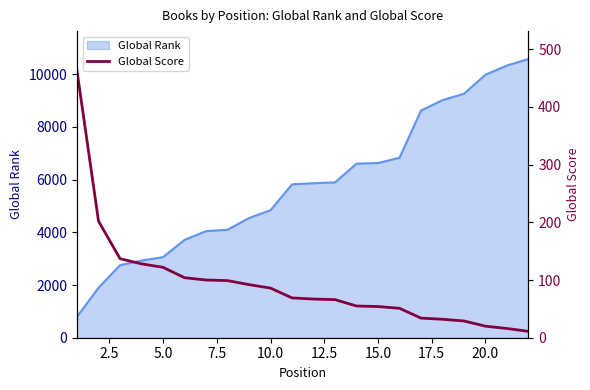

The chart shows a value of 16 at 15. True or false?

False